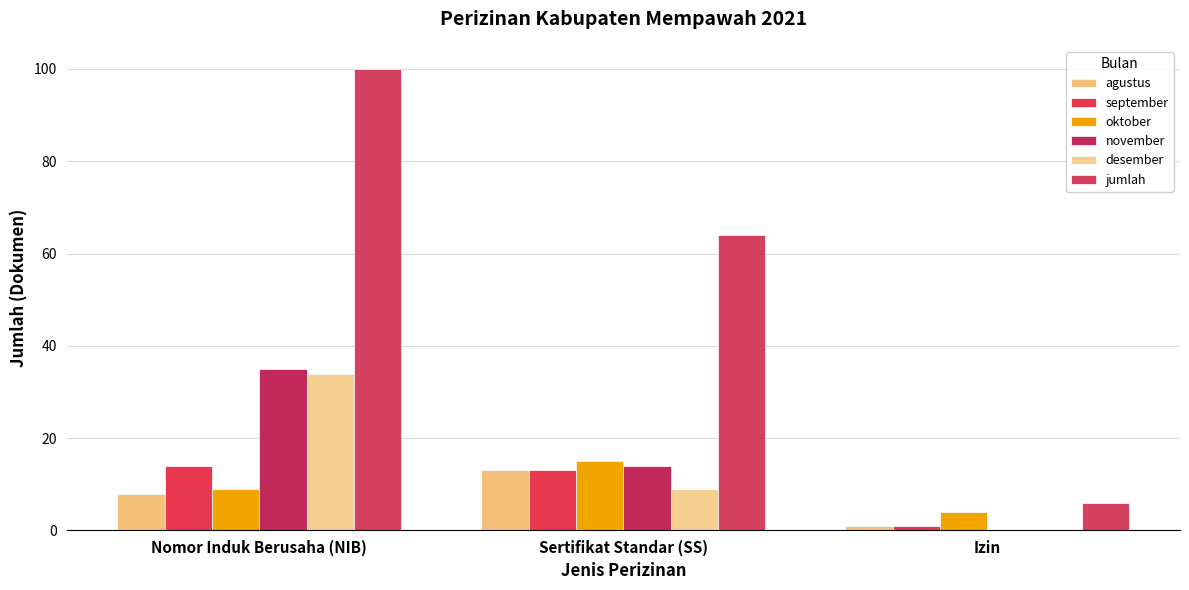

What is the difference between the highest and lowest values at Izin?

6